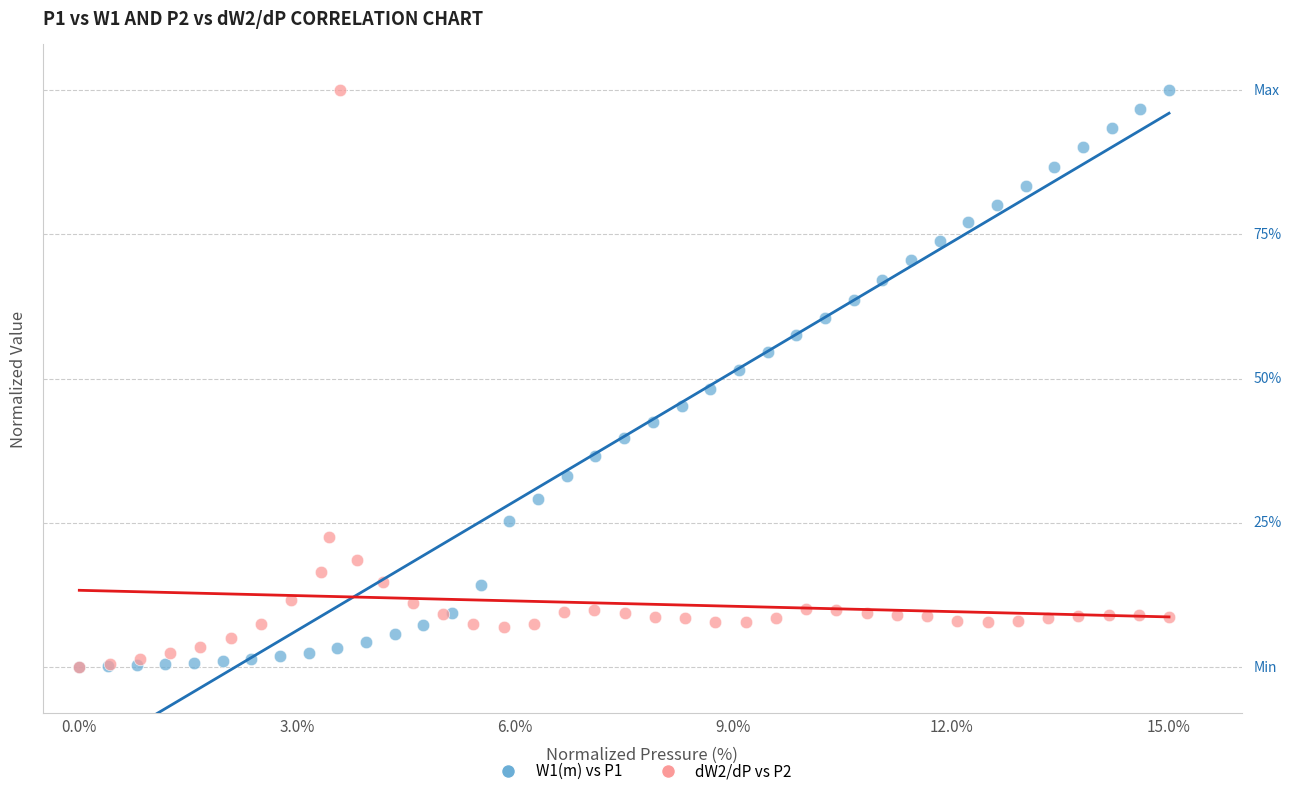

What are all the series names shown in the legend?

W1(m) vs P1, dW2/dP vs P2